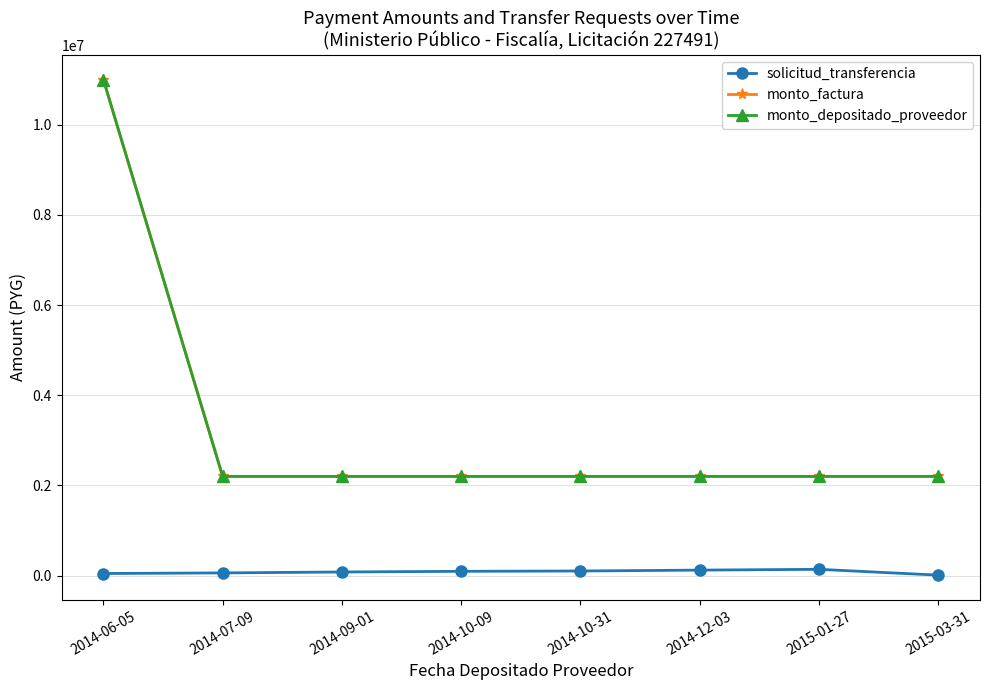

Reading right to left, list all the values displayed in this chart.

solicitud_transferencia: 2015-03-31=10800	2015-01-27=139526	2014-12-03=122150	2014-10-31=102524	2014-10-09=95462	2014-09-01=80539	2014-07-09=60447	2014-06-05=46750
monto_factura: 2015-03-31=2200000	2015-01-27=2200000	2014-12-03=2200000	2014-10-31=2200000	2014-10-09=2200000	2014-09-01=2200000	2014-07-09=2200000	2014-06-05=11000000
monto_depositado_proveedor: 2015-03-31=2200000	2015-01-27=2200000	2014-12-03=2200000	2014-10-31=2200000	2014-10-09=2200000	2014-09-01=2200000	2014-07-09=2200000	2014-06-05=11000000